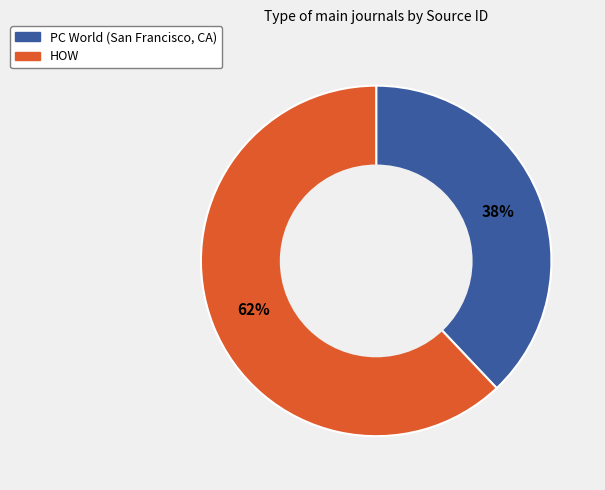

How many slices are in this pie chart?

2